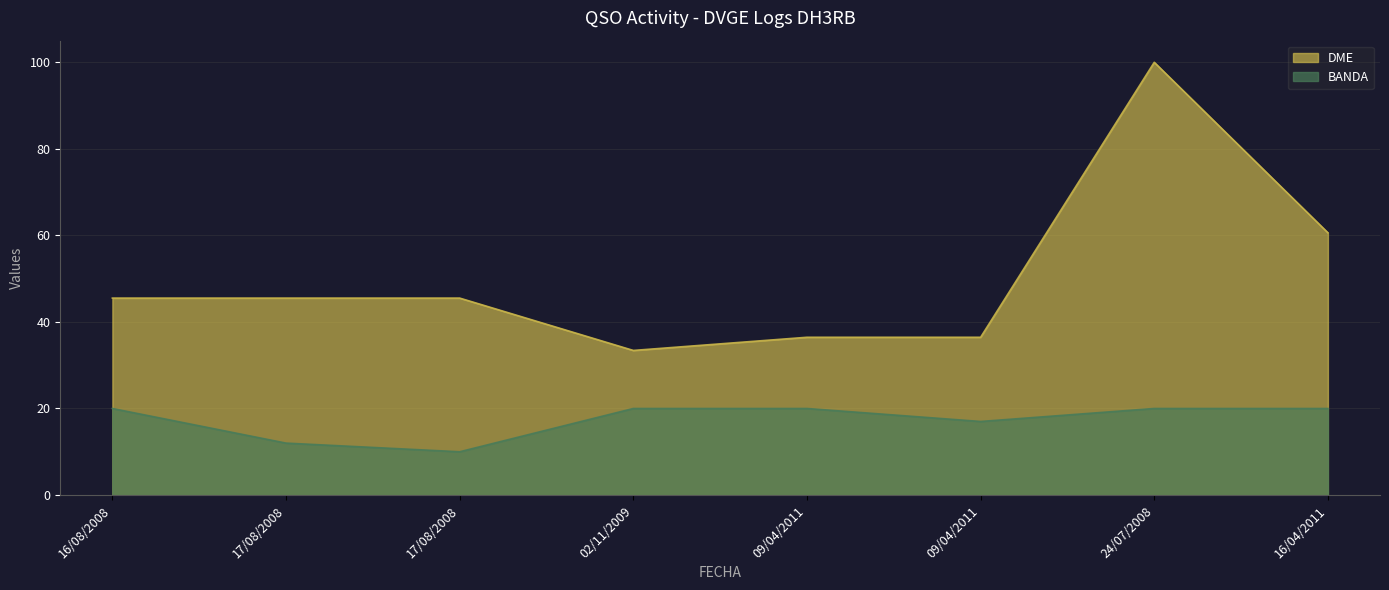

What is the average value of the DME series?

50.4